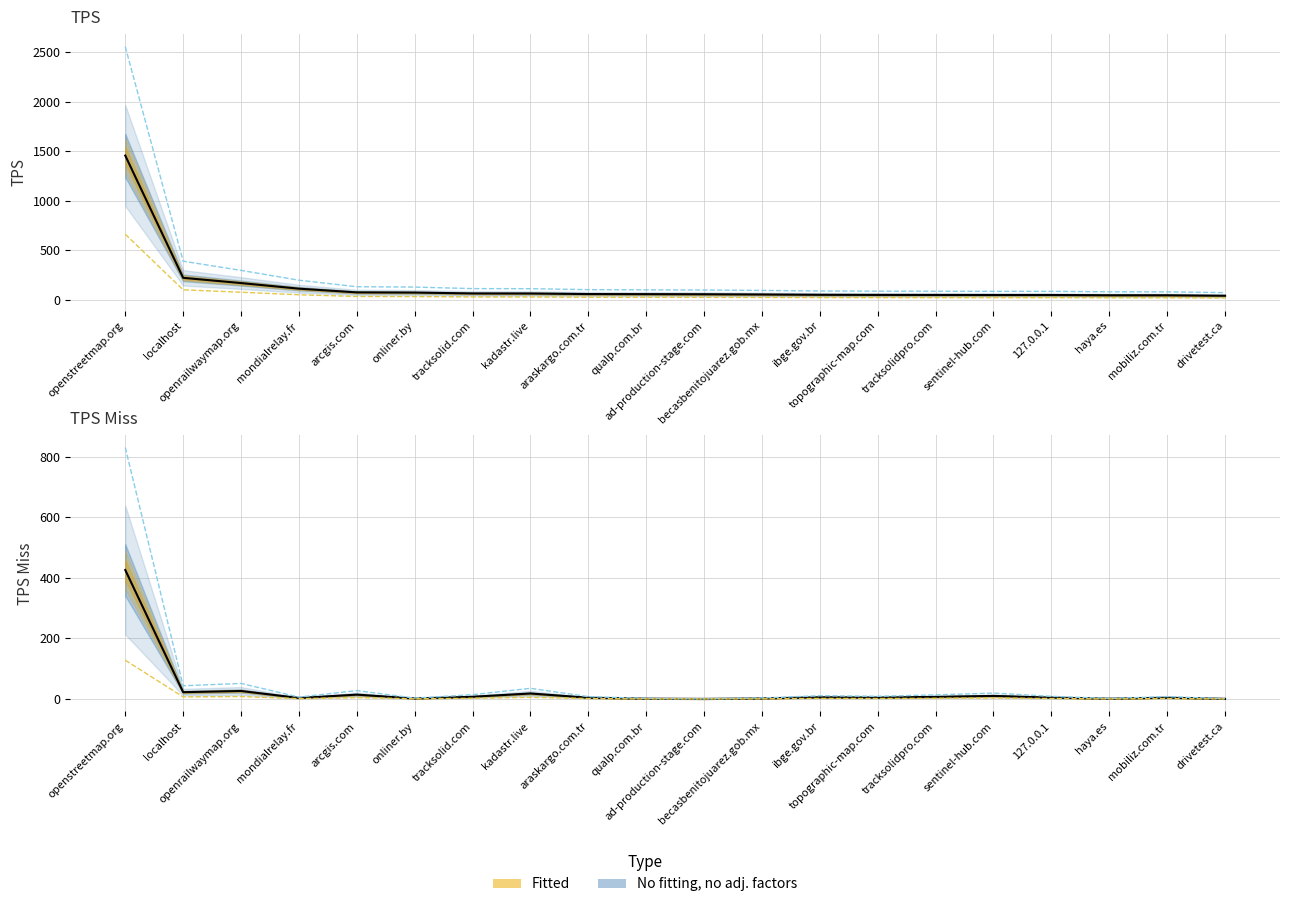

Which has a higher value, mobiliz.com.tr or openrailwaymap.org?

openrailwaymap.org